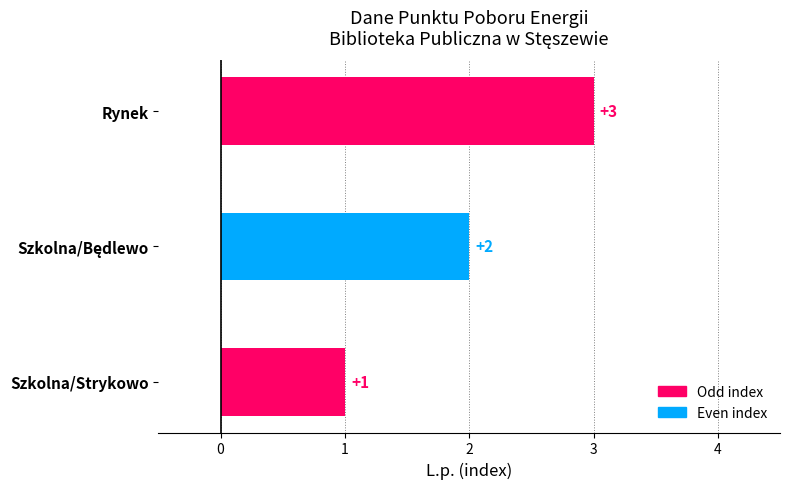

Read the value at Rynek.

3